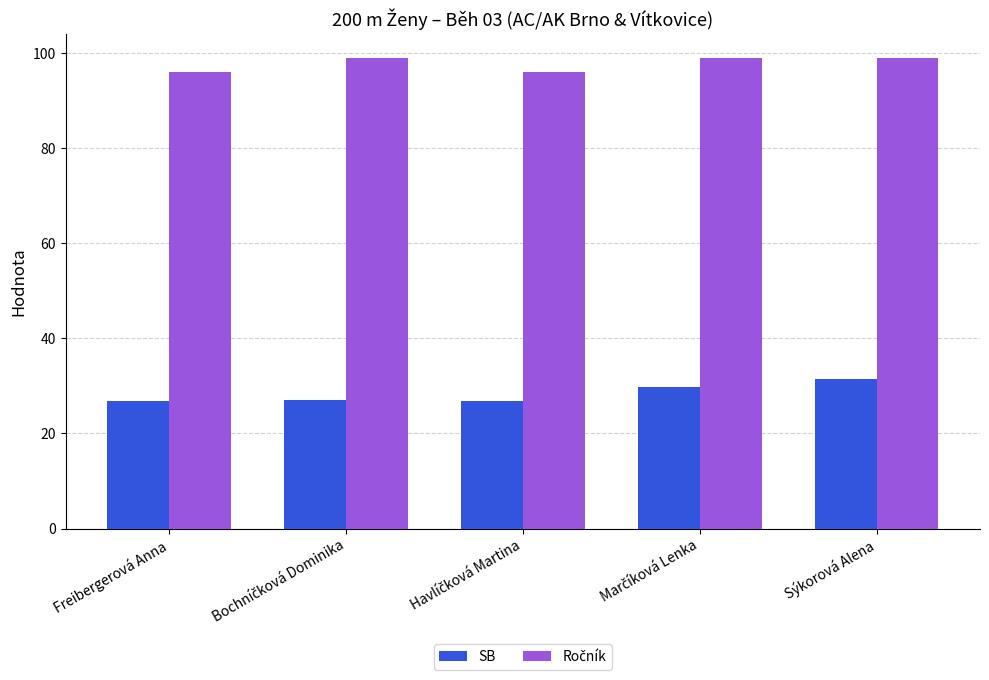

The value of SB at Sýkorová Alena is 51.6. True or false?

False